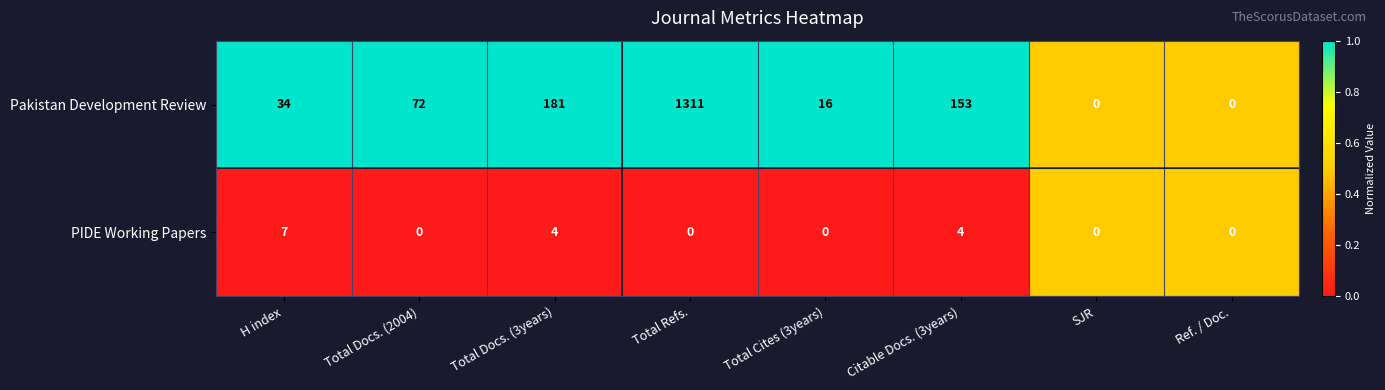

Which series has the largest total across all categories?

Pakistan Development Review